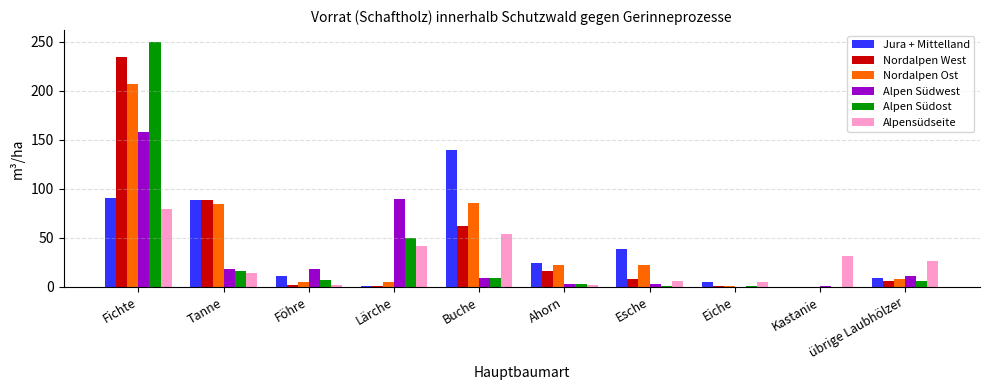

What is the sum of all Alpensüdseite values?

263.5